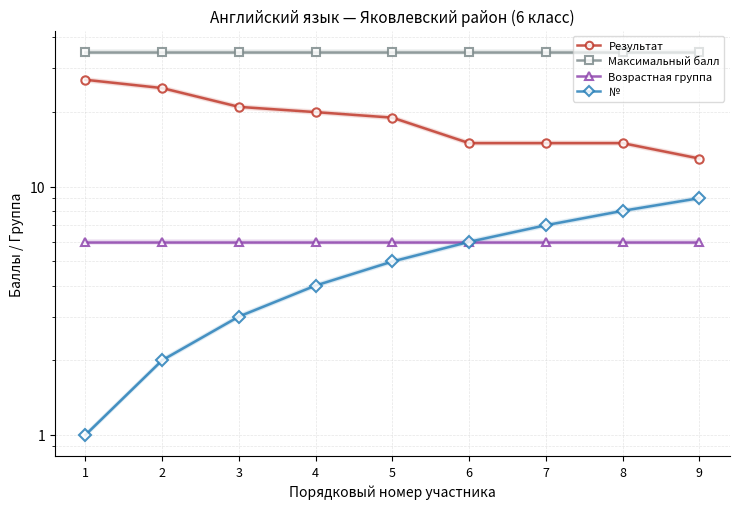

What is the value of the № point at the 3rd from the left?

3